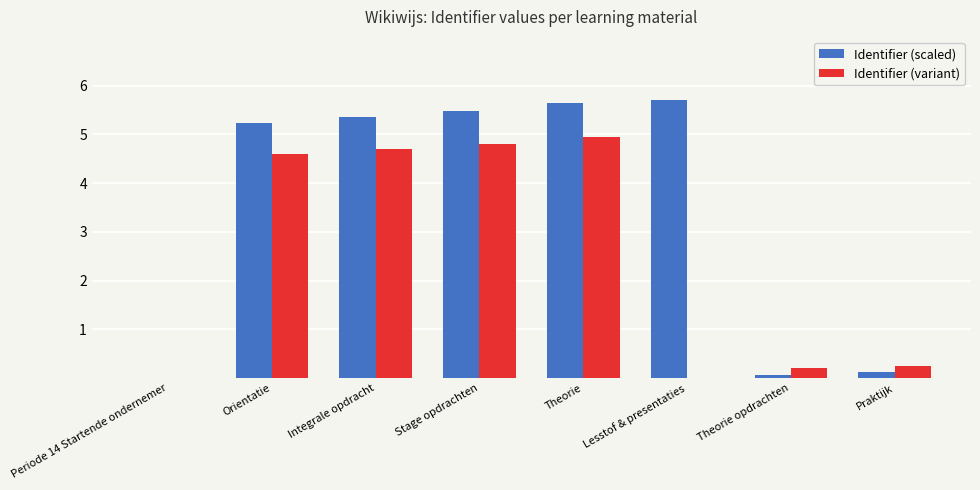

The Identifier (variant) series shows 0.0 at Periode 14 Startende ondernemer. True or false?

True